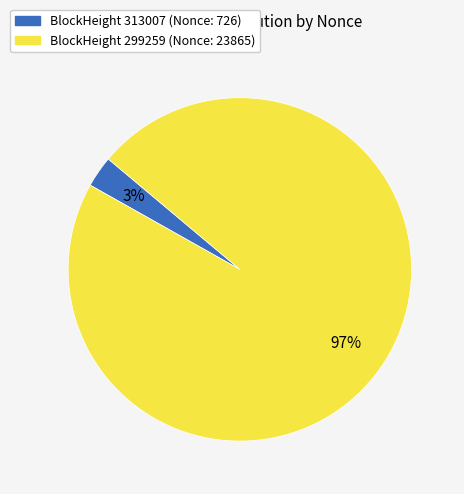

To the nearest percent, what is the difference between the largest and smallest slice percentages?

94%